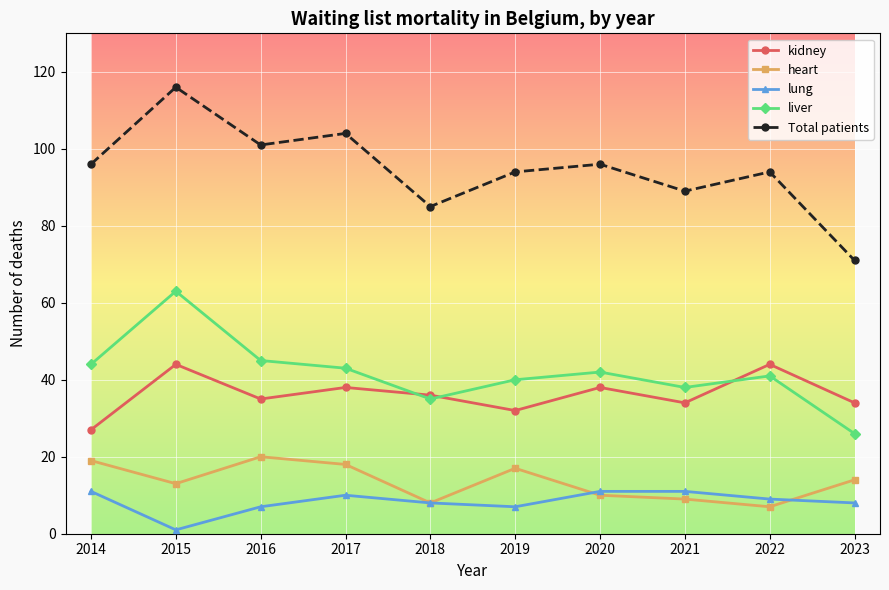

What is the total value across all series at 2023?

153